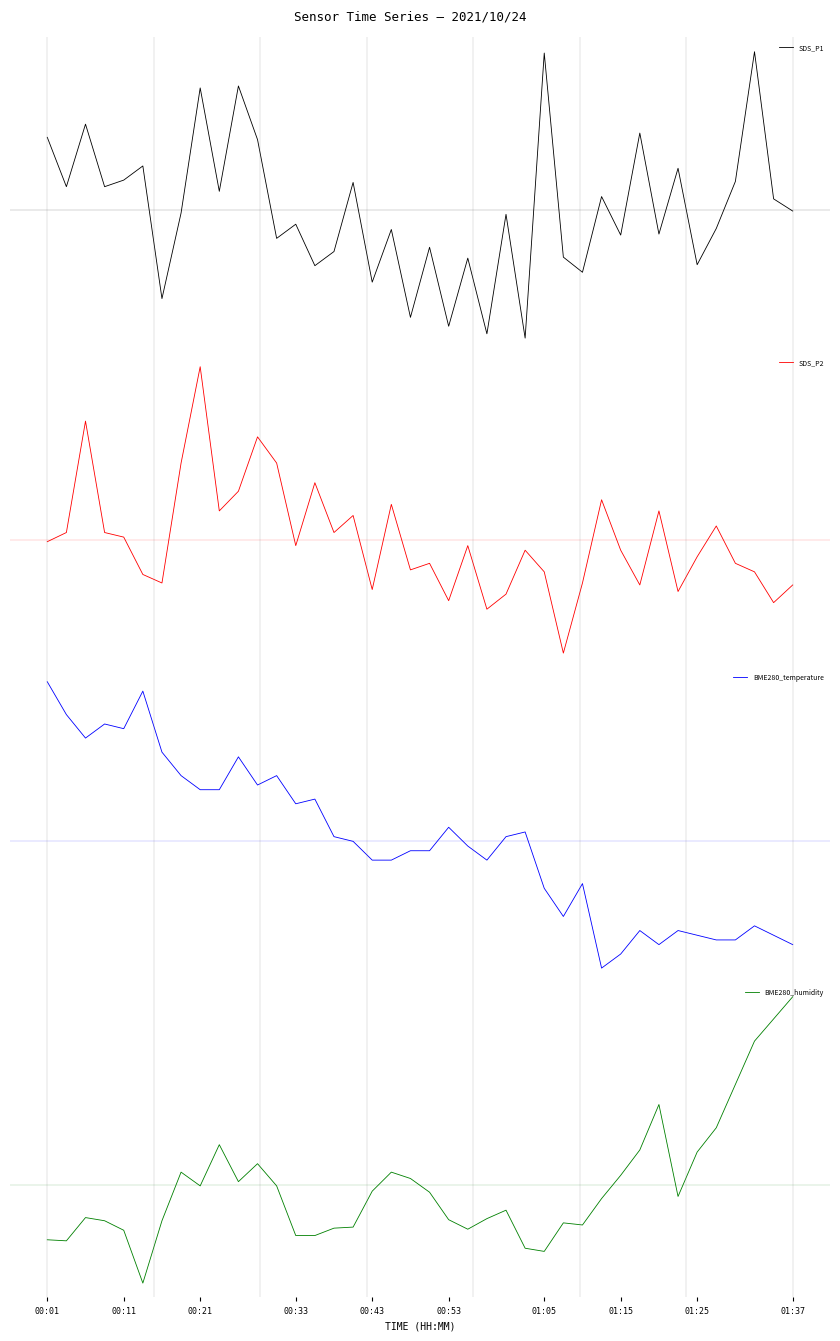

True or false: BME280_temperature and SDS_P2 cross at least once.

True